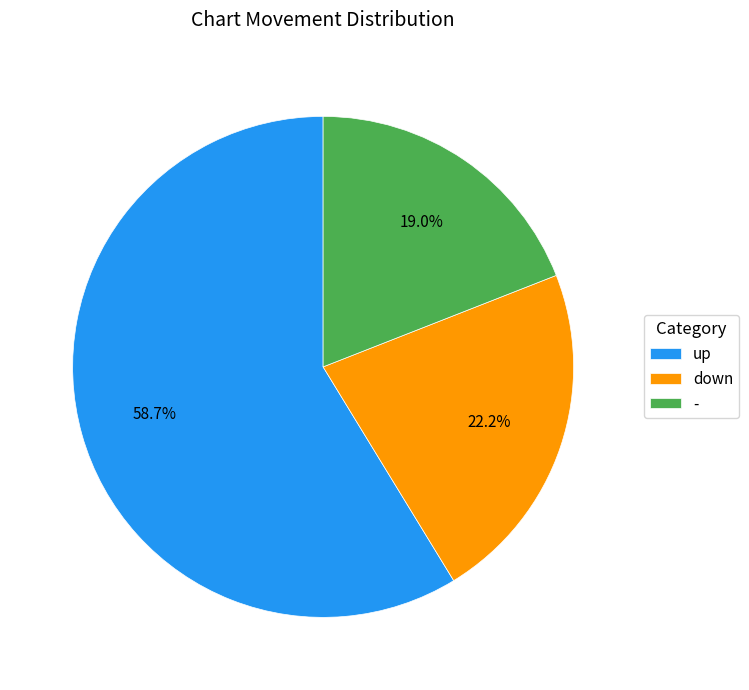

Rank the categories by value from highest to lowest.

up, down, -